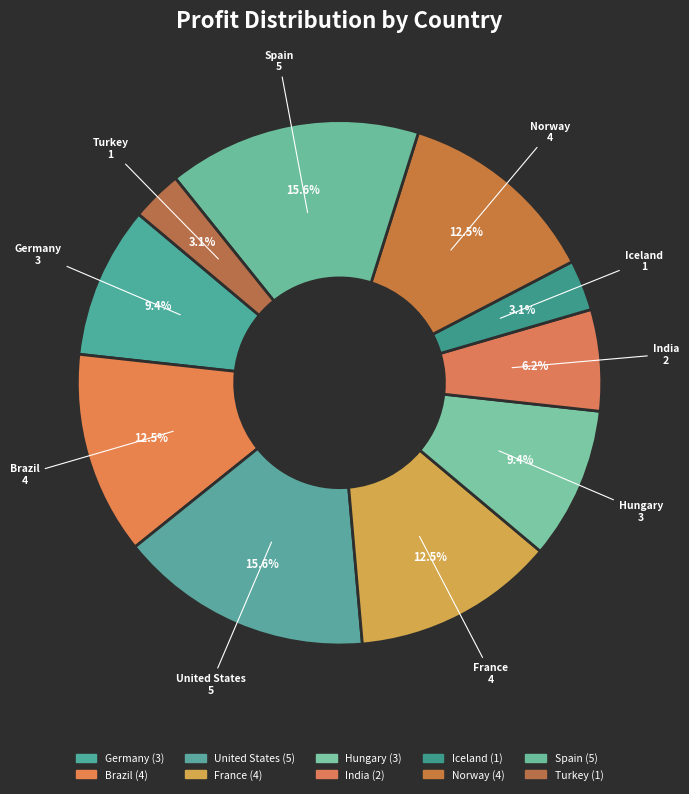

To the nearest percent, what is the average slice percentage?

10%